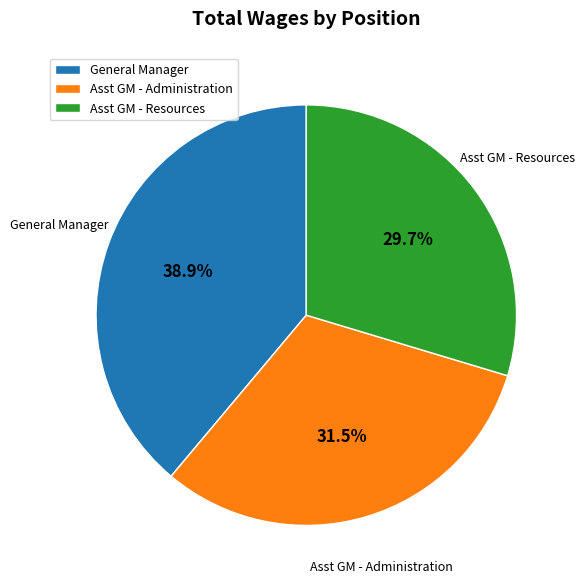

Approximately how many times larger is the value at General Manager compared to Asst GM - Administration?

1.2